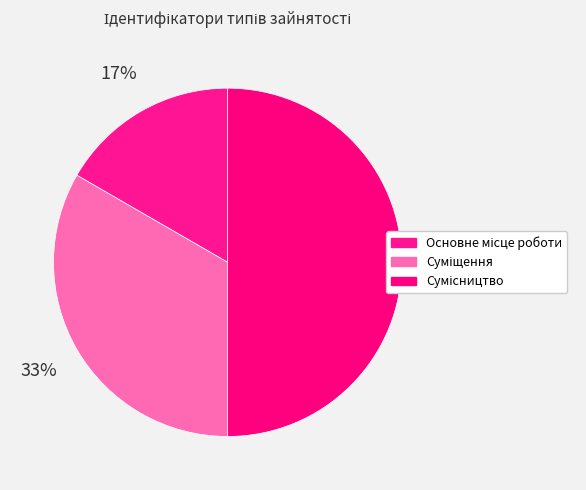

Count the number of slices in the pie.

3